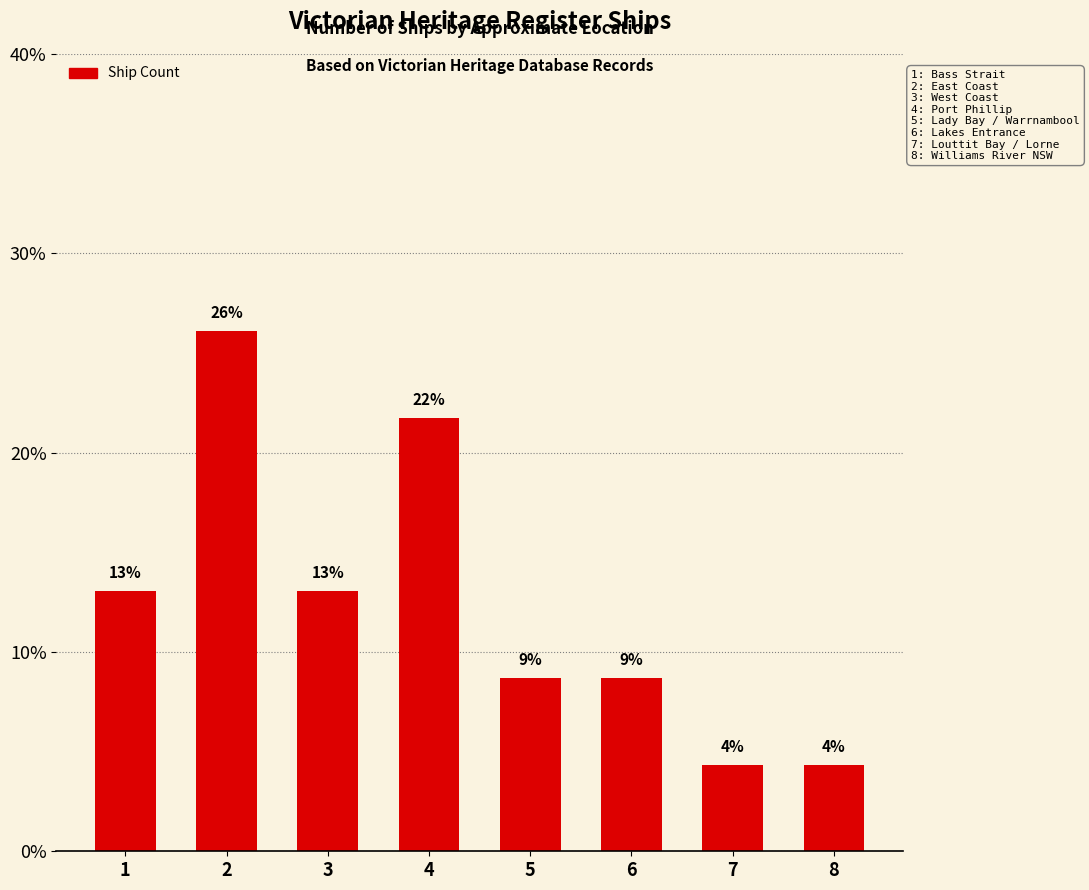

What is the average value?

12.5